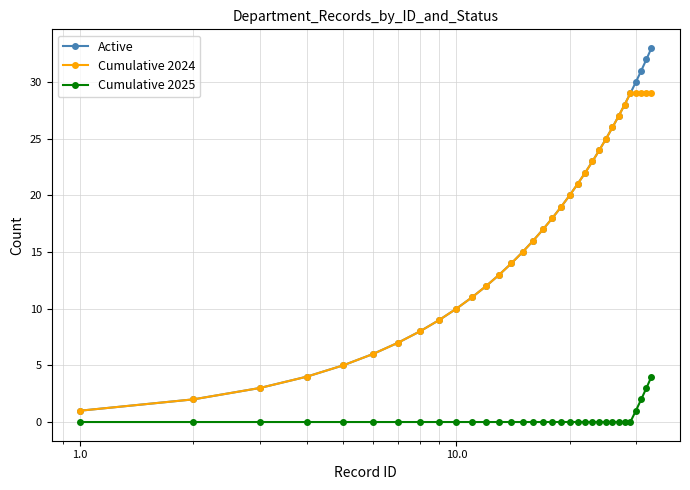

True or false: Cumulative 2025 and Active intersect in this chart.

False